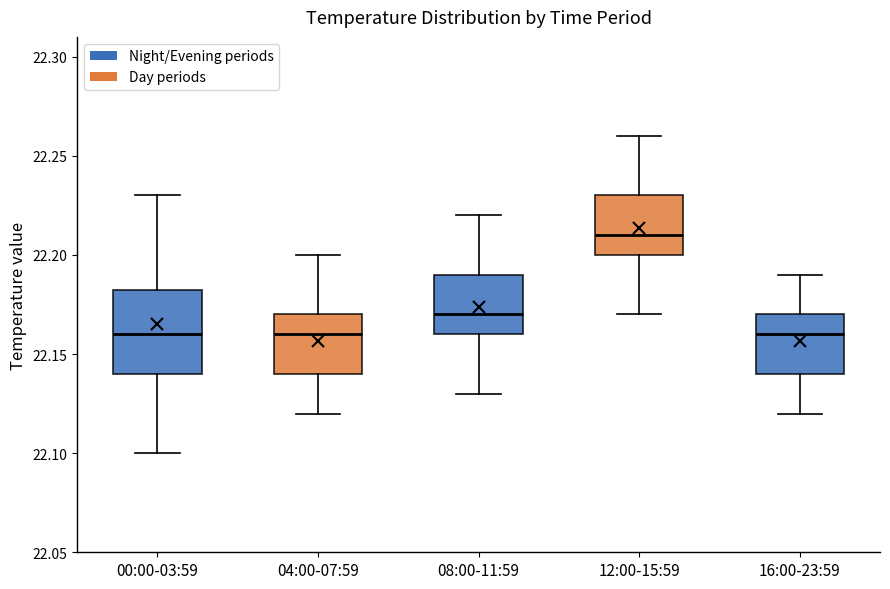

Reading left to right, transcribe this box plot: for each box, give where its median line is, the range the box spans, and where its two whiskers end, as read against the y-axis. The values are not printed on the chart, so give them approximately, as read against the axis.

00:00-03:59: median 22.160, box 22.140 to 22.185, whiskers 22.100 to 22.230
04:00-07:59: median 22.160, box 22.140 to 22.170, whiskers 22.120 to 22.200
08:00-11:59: median 22.170, box 22.160 to 22.190, whiskers 22.130 to 22.220
12:00-15:59: median 22.210, box 22.200 to 22.230, whiskers 22.170 to 22.260
16:00-23:59: median 22.160, box 22.140 to 22.170, whiskers 22.120 to 22.190